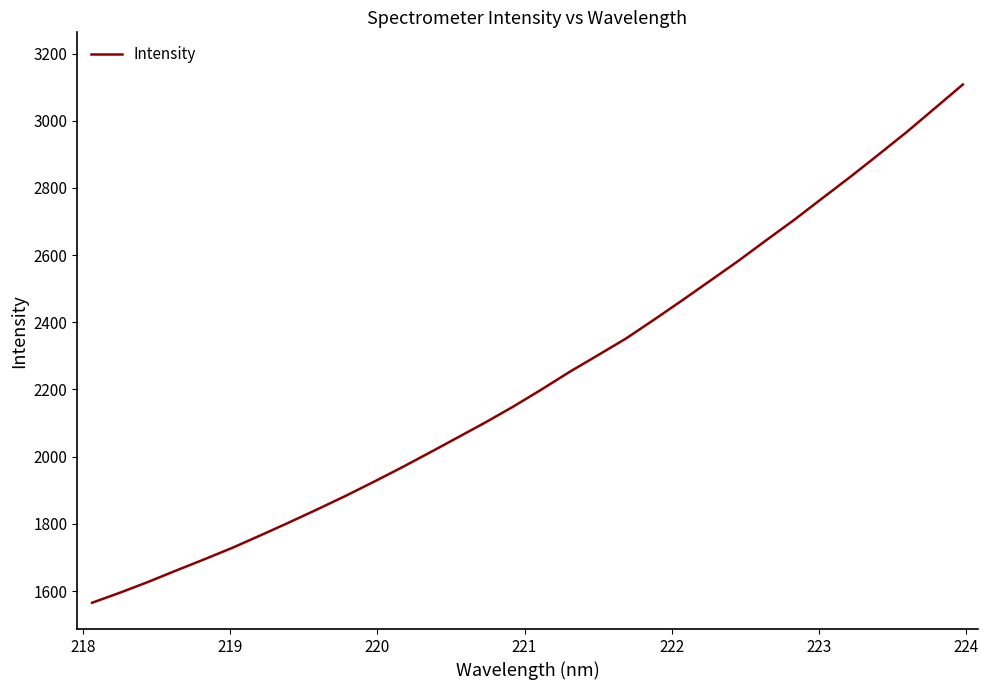

Does the chart display data point markers on the line(s)?

No